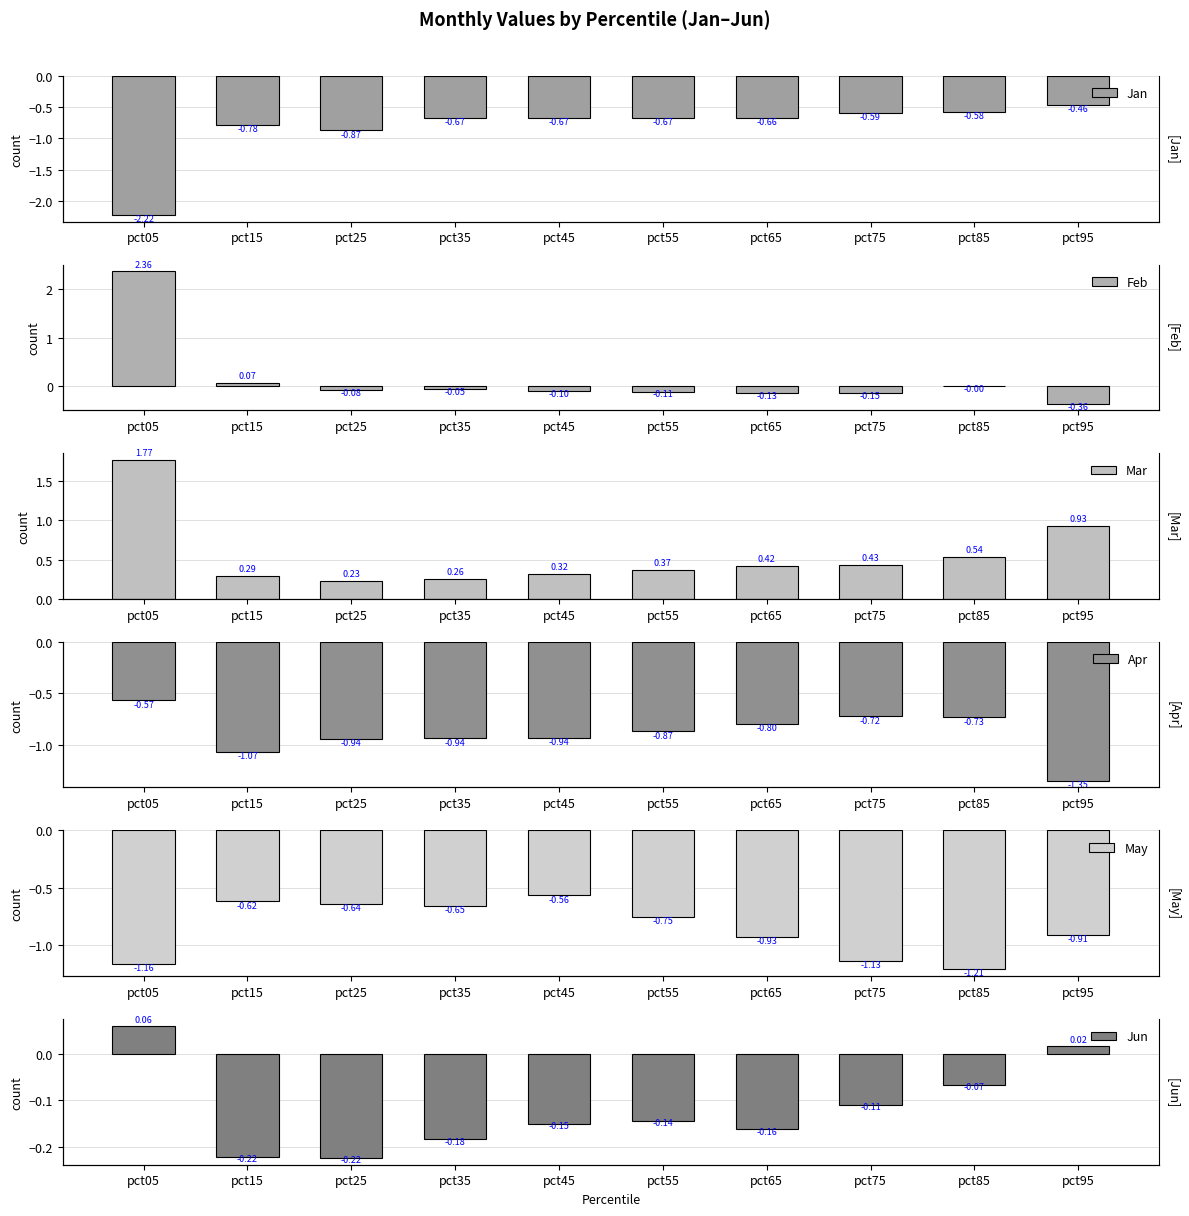

At which category is the sum across all series the highest?

pct05